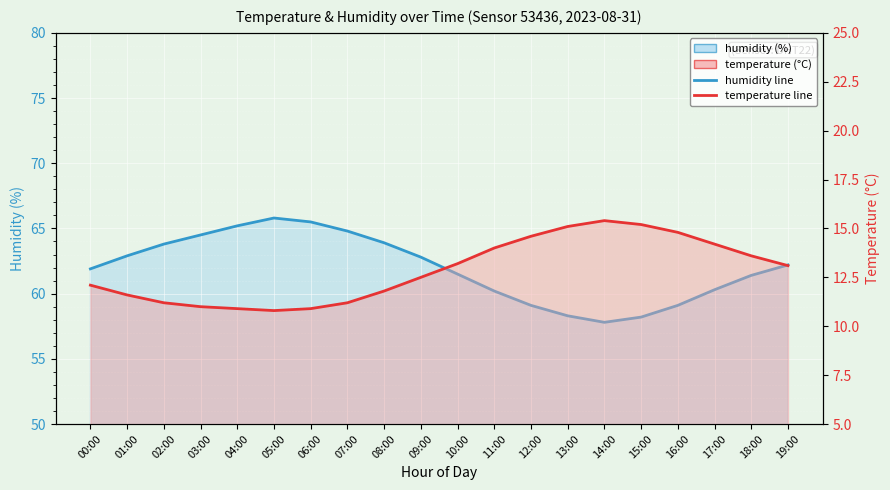

Which has a higher value, 12:00 or 11:00?

11:00